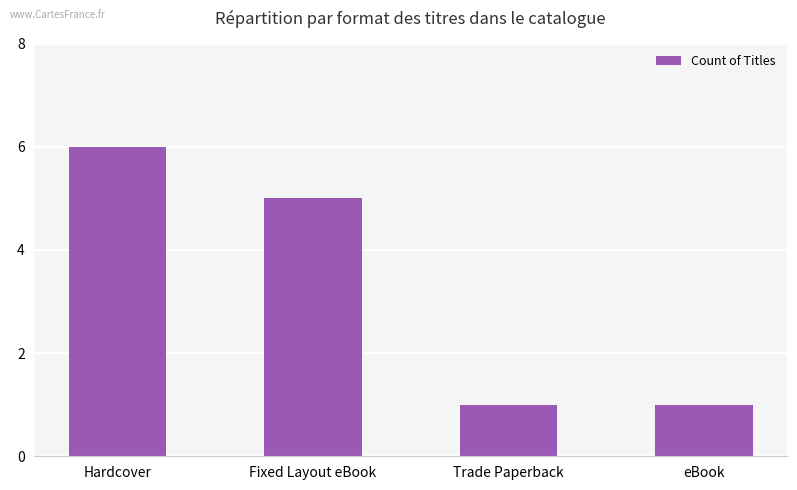

How many bars are there in total?

4